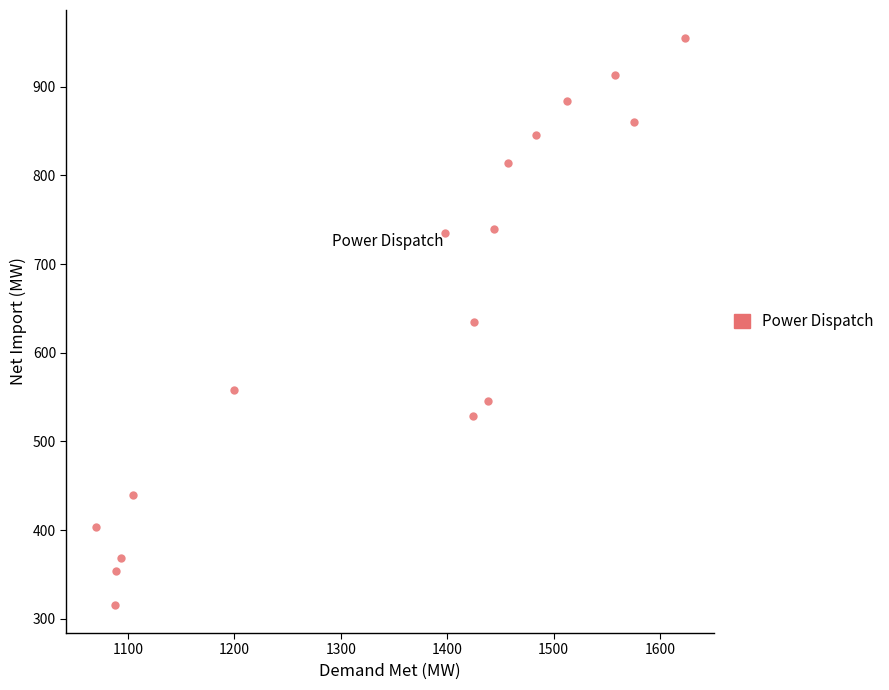

What is the range of Y values (max minus min)?

638.8